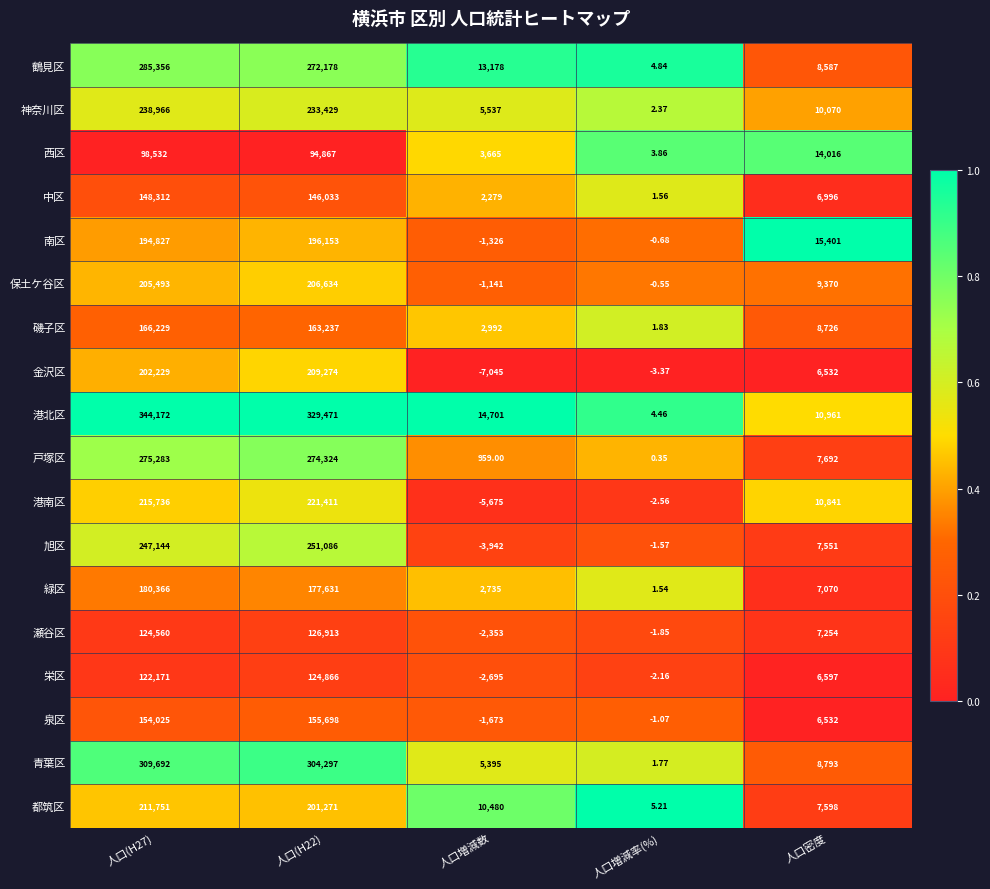

Which series has the widest spread of values?

港北区